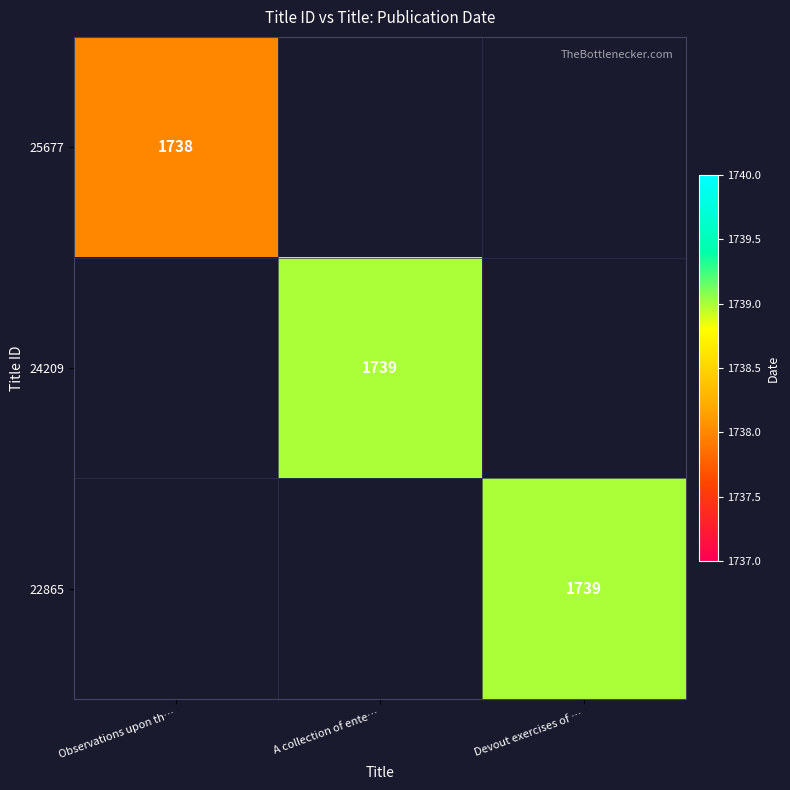

At which category is the sum across all series the highest?

A collection of ente…